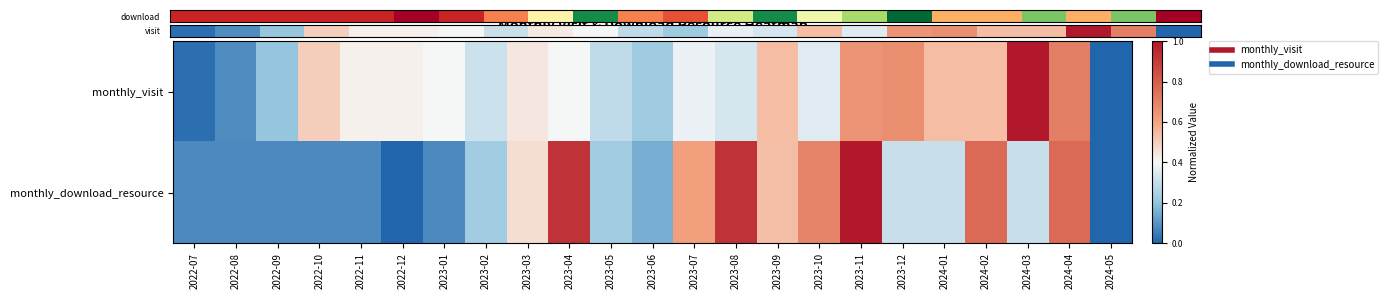

Which has a higher value, 2023-06 or 2023-04?

2023-04